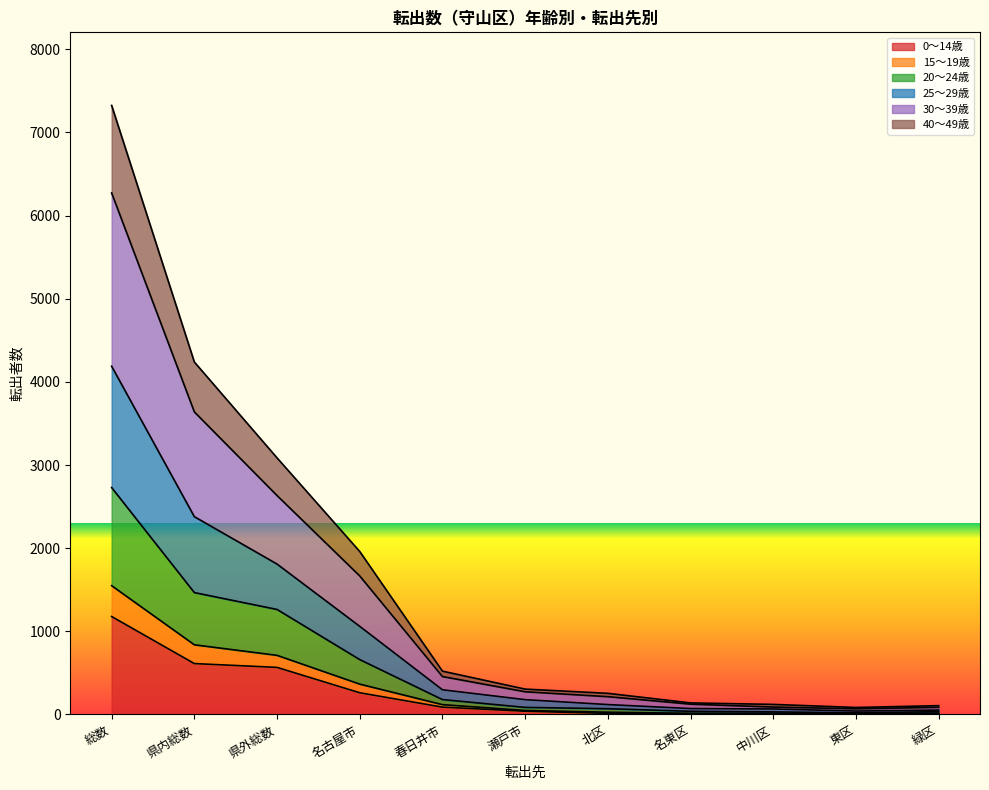

True or false: 20～24歳 has more than 2 interior local peaks.

False